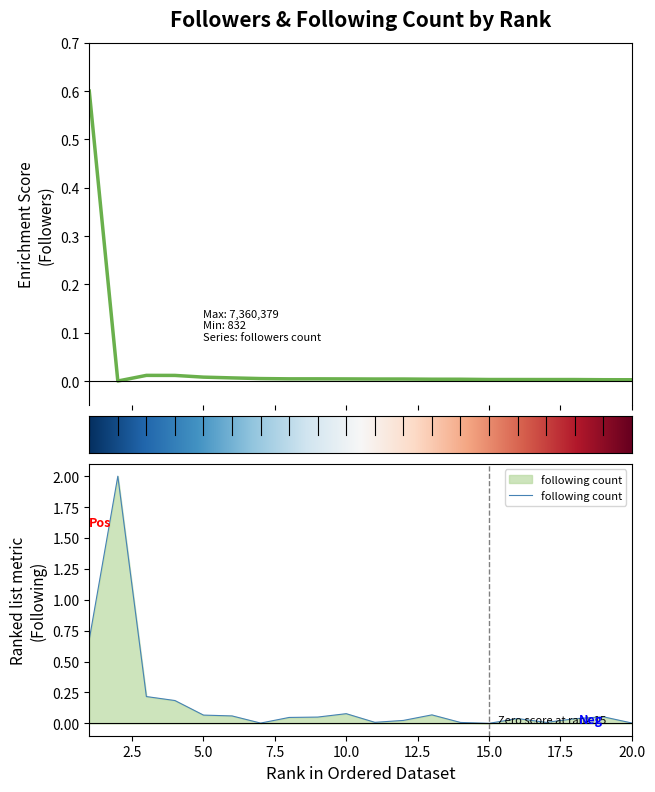

Where is the first local maximum for following count?

2